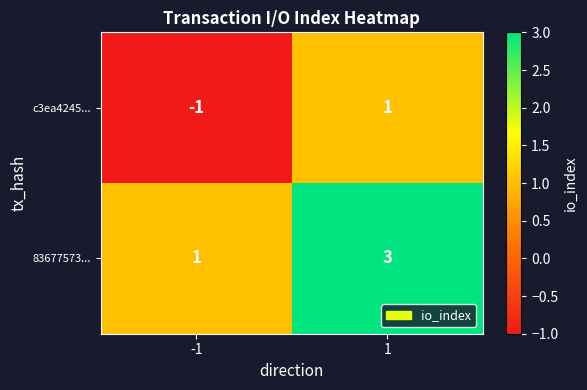

Reading right to left, list all the values displayed in this chart.

c3ea4245...: 1	-1
83677573...: 3	1